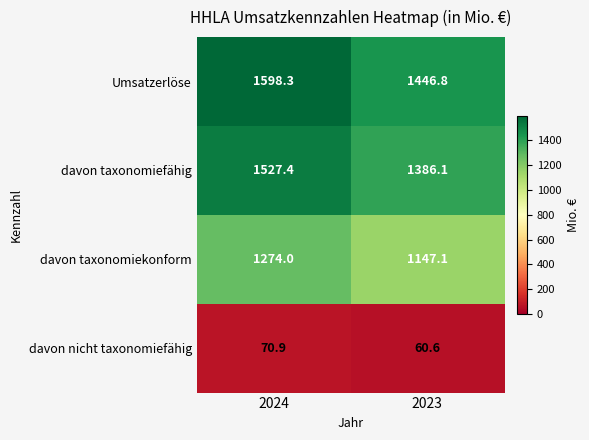

The Umsatzerlöse series shows 1598.3 at 2024. True or false?

True